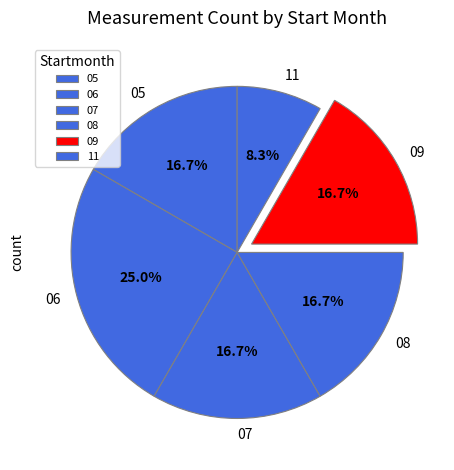

How many segments does this pie chart have?

6